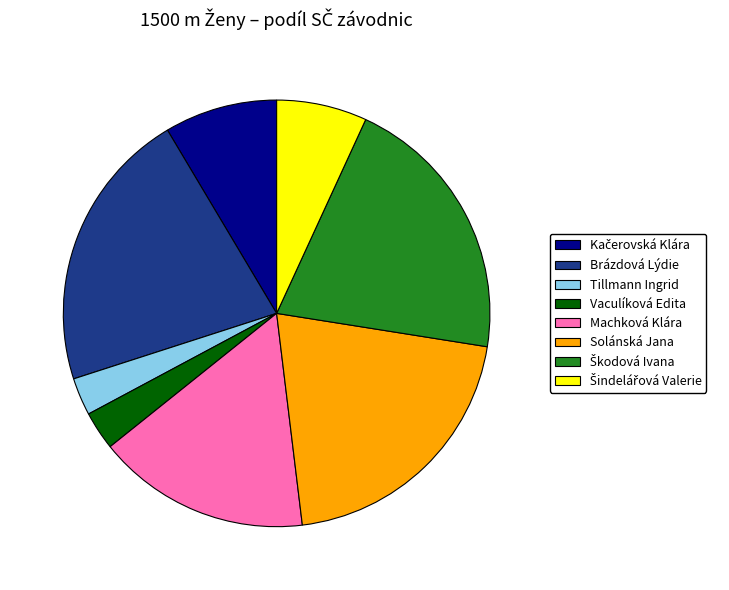

What is the largest slice in the pie chart?

Brázdová Lýdie